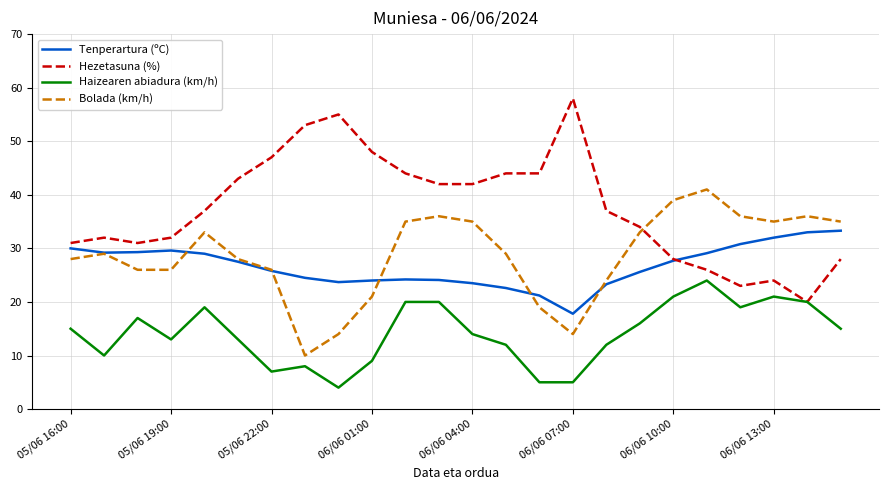

Rank the series by their maximum value, from lowest to highest.

Haizearen abiadura (km/h), Tenperartura (ºC), Bolada (km/h), Hezetasuna (%)